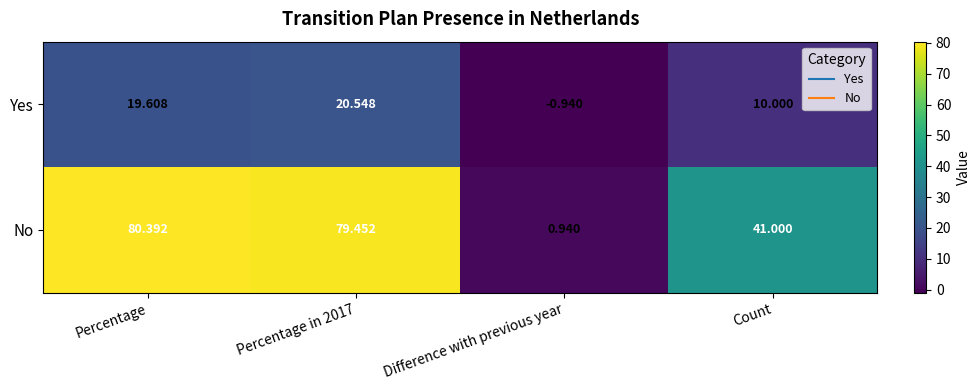

List the series in order of their overall mean, highest first.

No, Yes